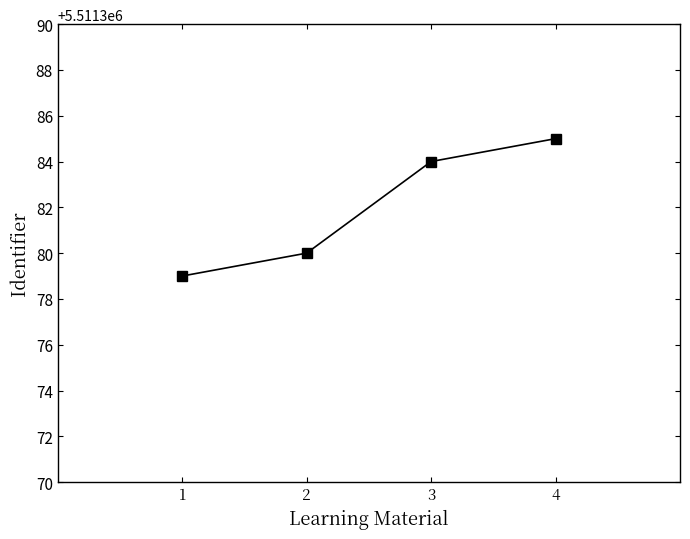

True or false: there are more than 1 points higher than both neighbors.

False